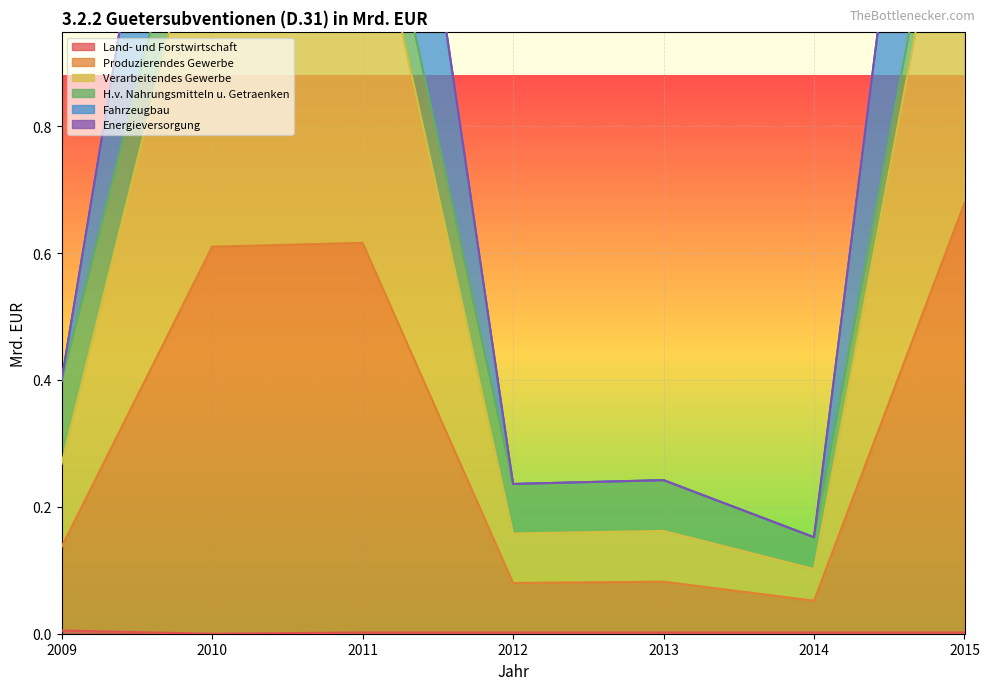

Is it true that Land- und Forstwirtschaft equals 0.0 at 2011?

False